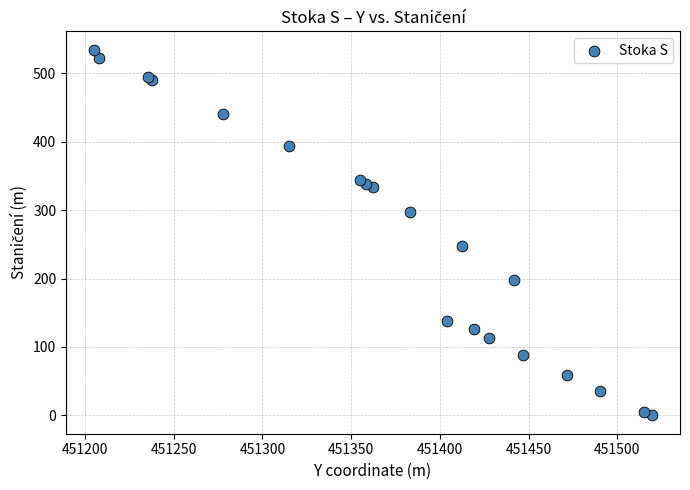

What Y value in the scatter plot is closest to 267?

247.4